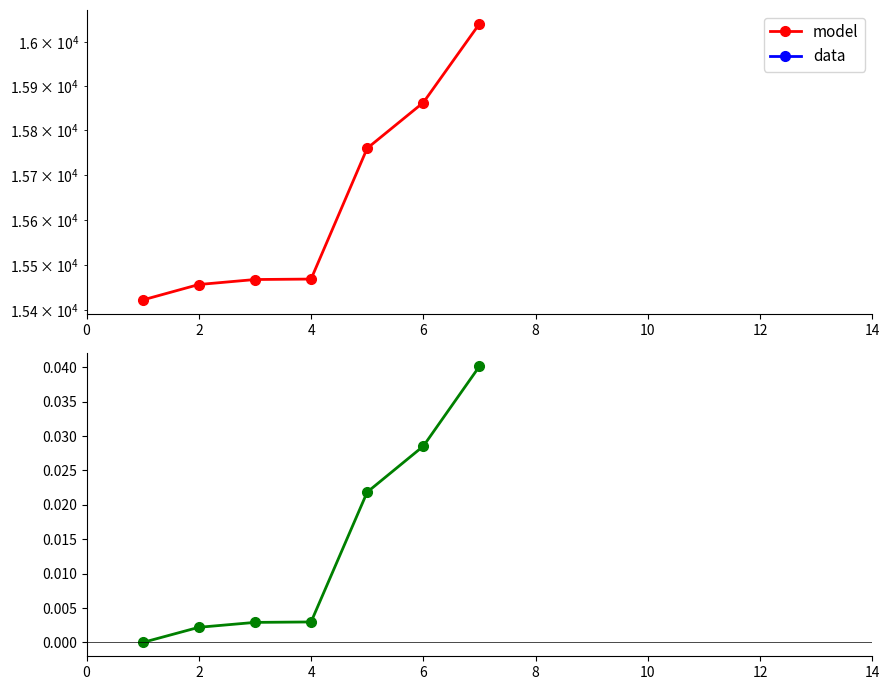

What is the value of the model point at the 4th from the left?

15469.0